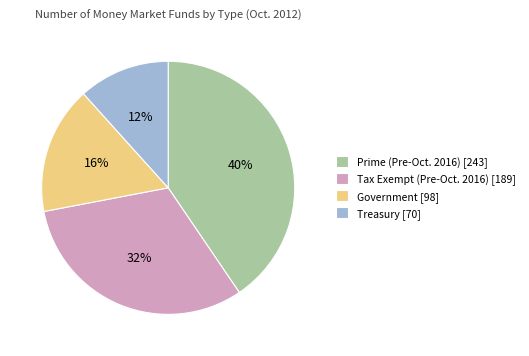

What is the largest slice in the pie chart?

Prime (Pre-Oct. 2016)